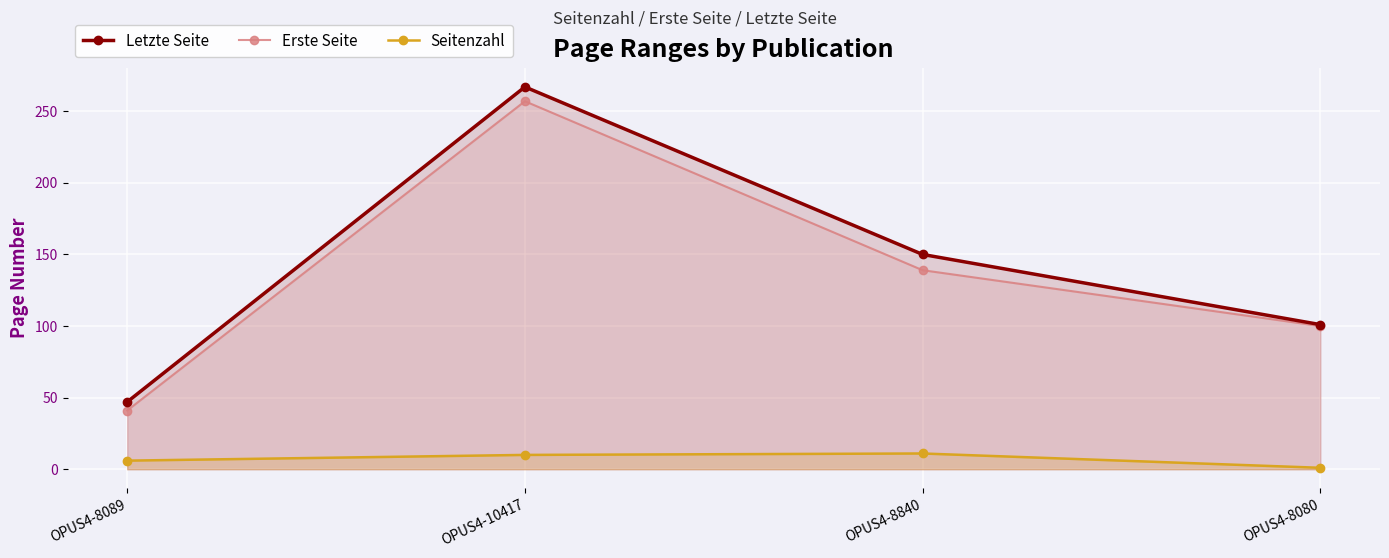

Does the chart display data point markers on the line(s)?

Yes